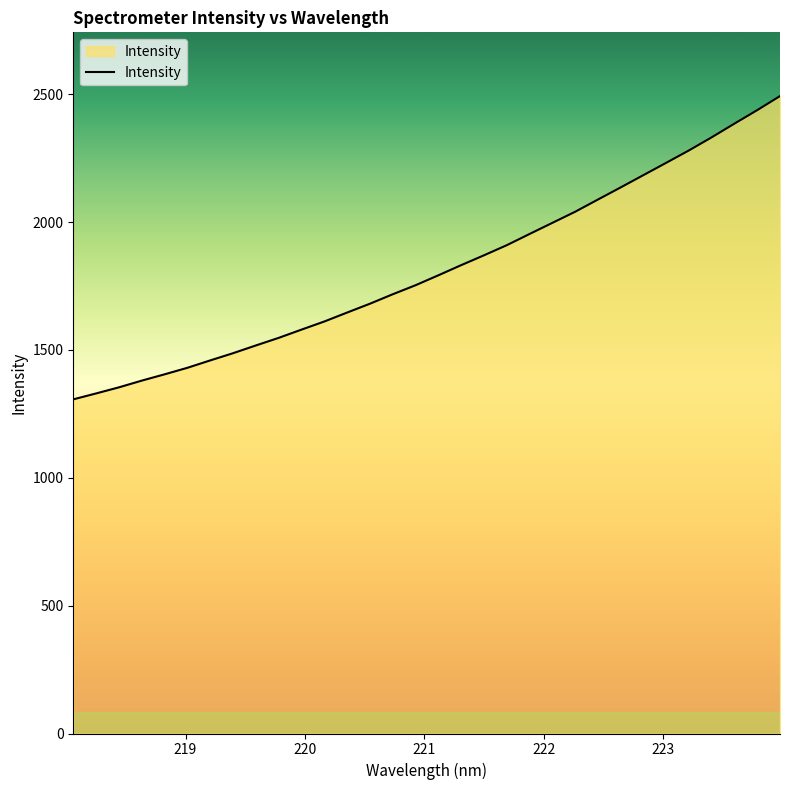

Count the number of data series in this chart.

1